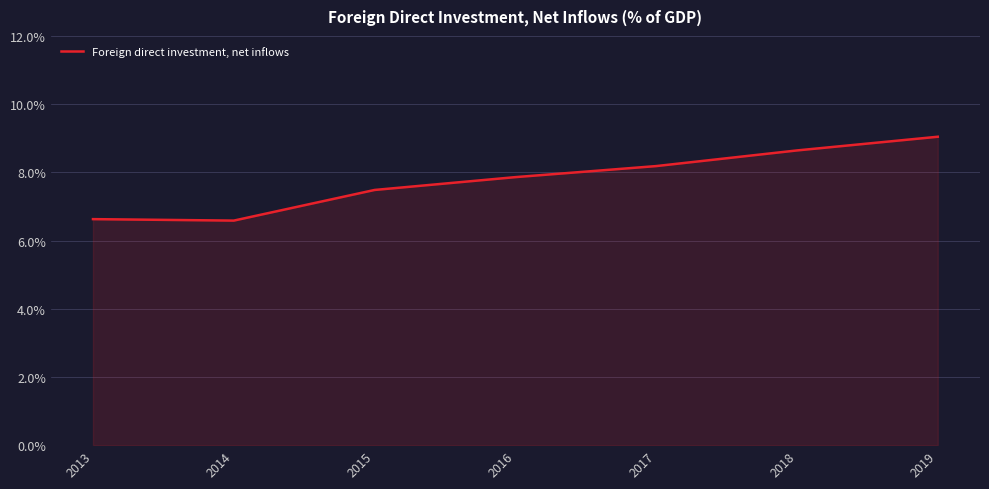

What is the change in value from 2013 to 2017?

+1.6